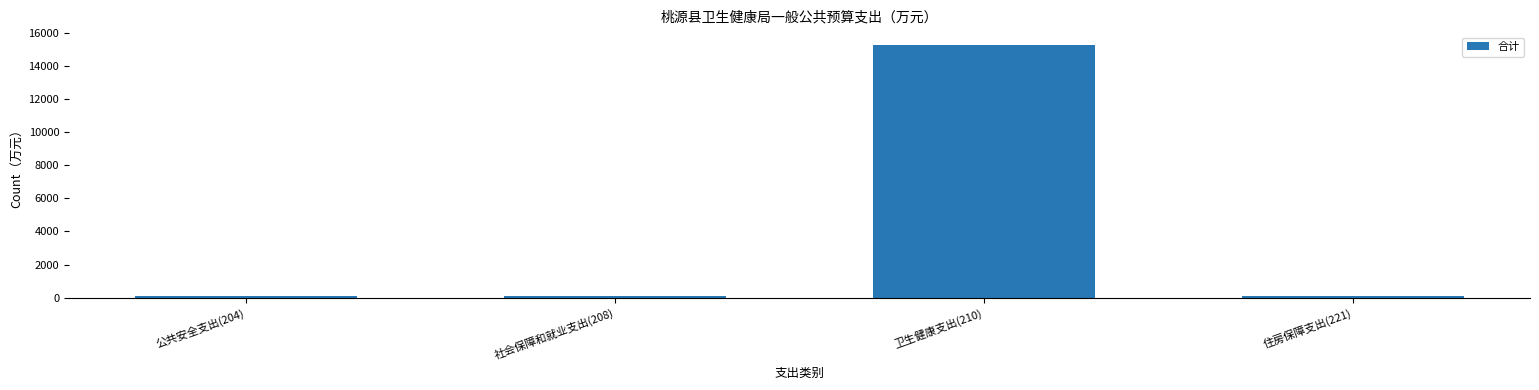

What is the sum of all values?

15595.5